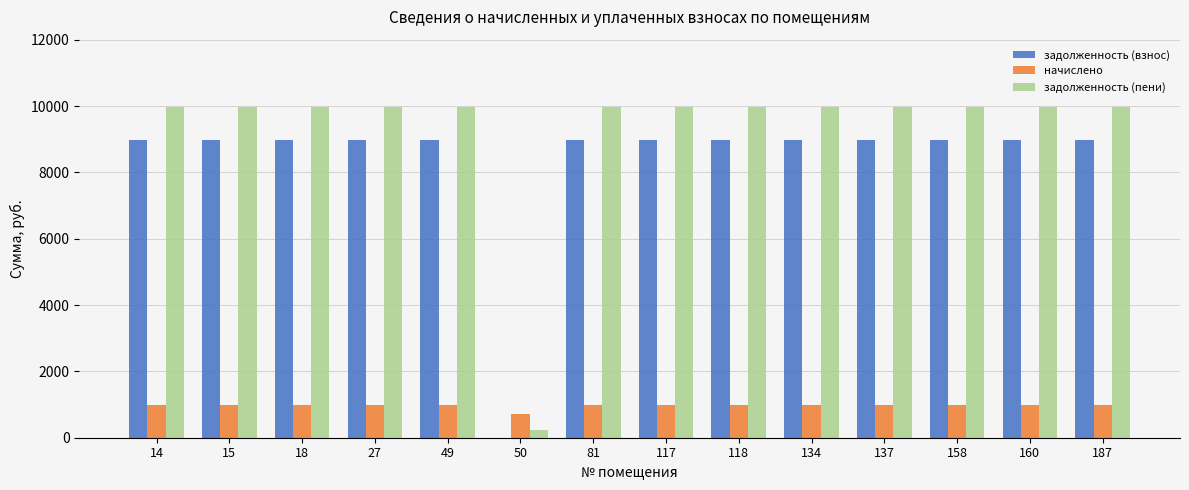

Read the задолженность (пени) value at 118.

9972.0